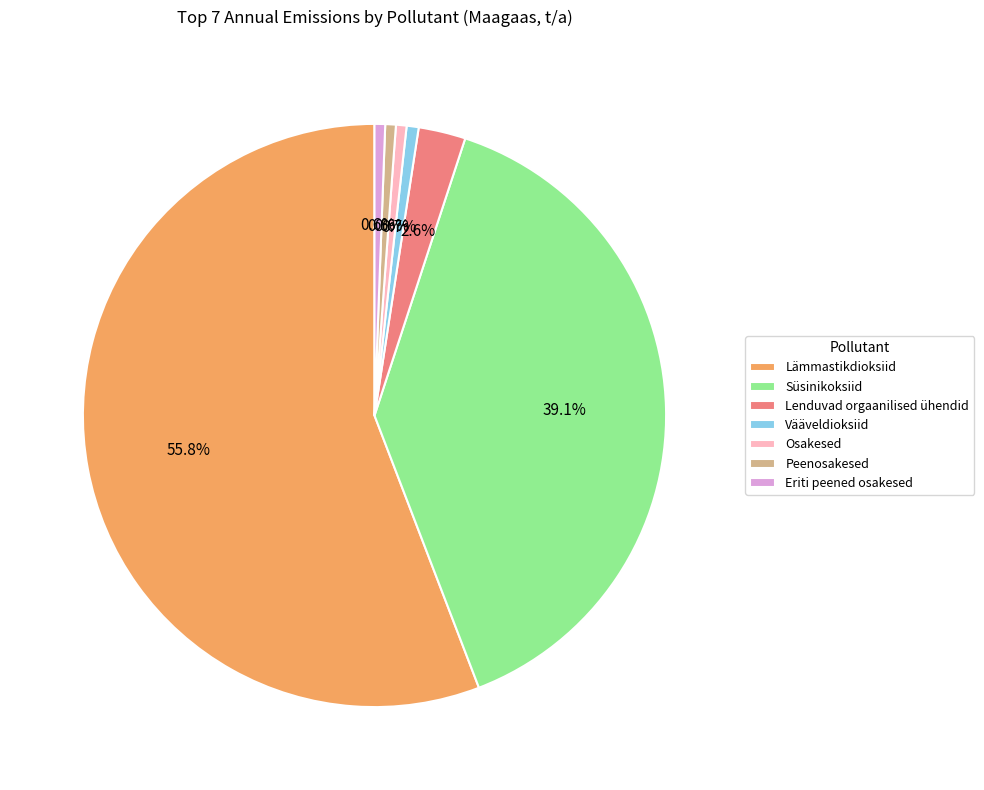

Which has a higher value, Eriti peened osakesed or Lämmastikdioksiid?

Lämmastikdioksiid